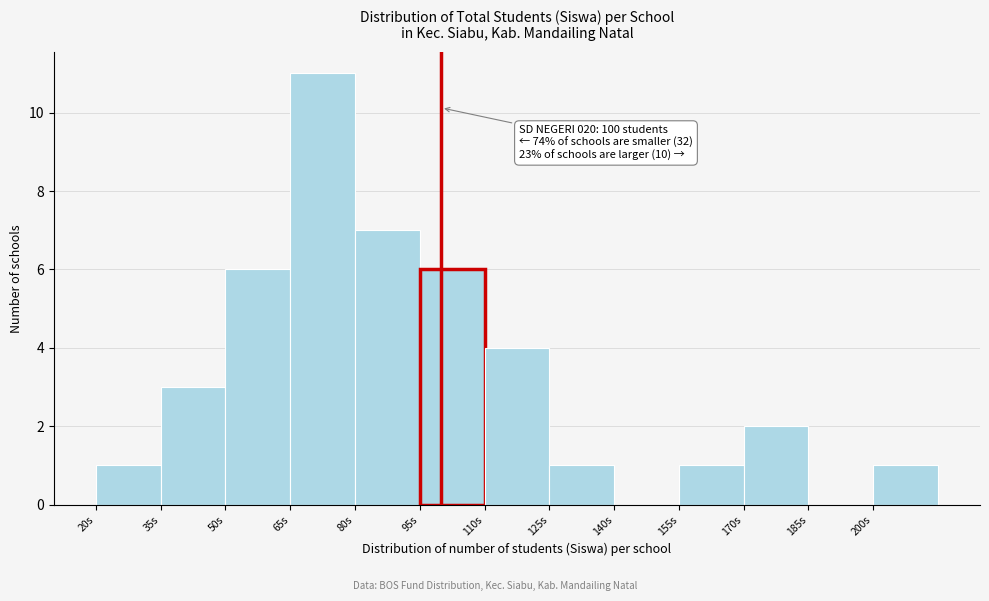

Over which range of the x-axis is the bar tallest?

65 to 80